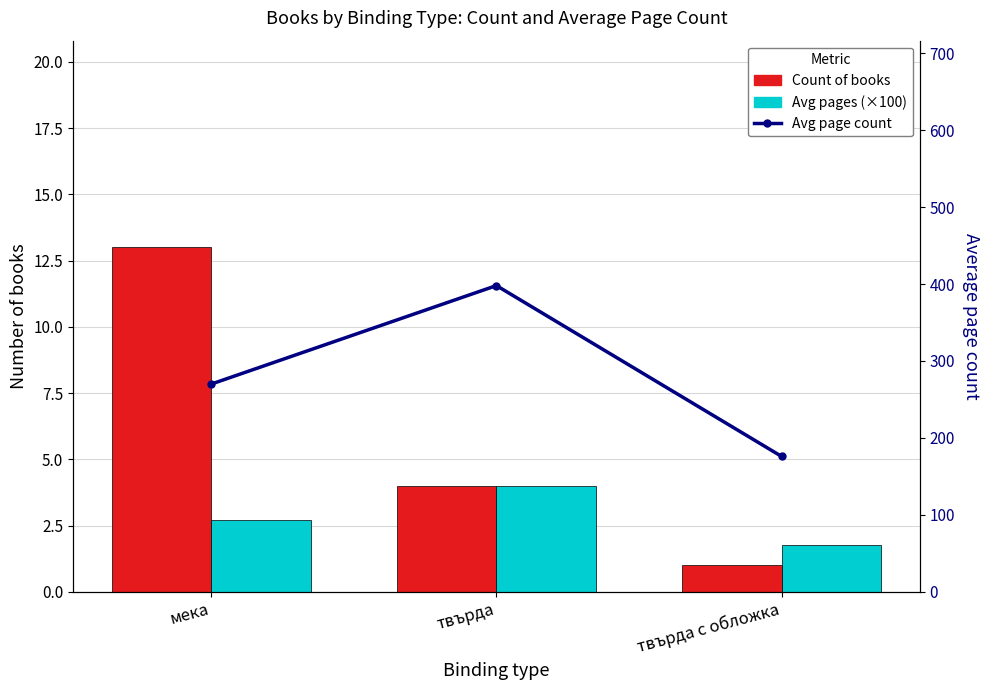

At which category does the chart reach its peak across all series?

твърда